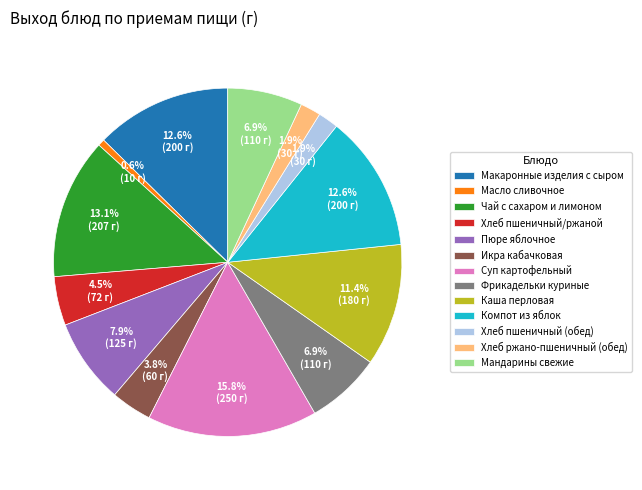

The Чай с сахаром и лимоном slice represents 13% of the pie. True or false?

True